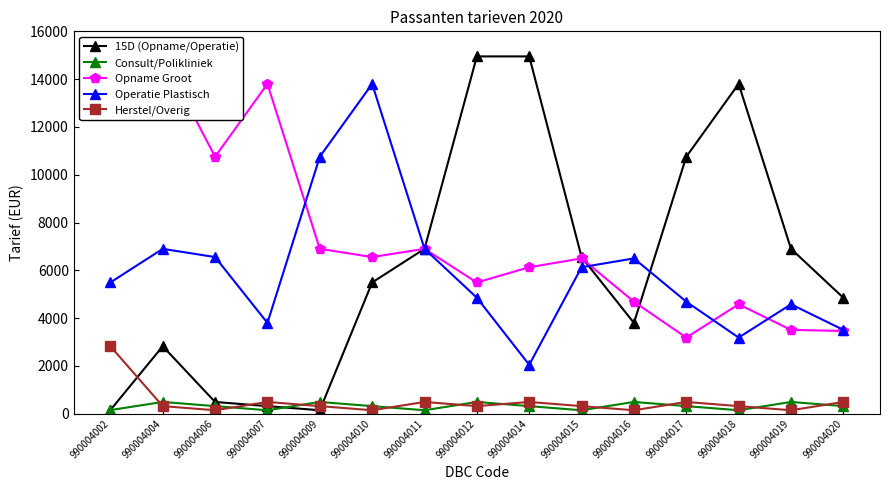

At which category is the sum across all series the highest?

990004010